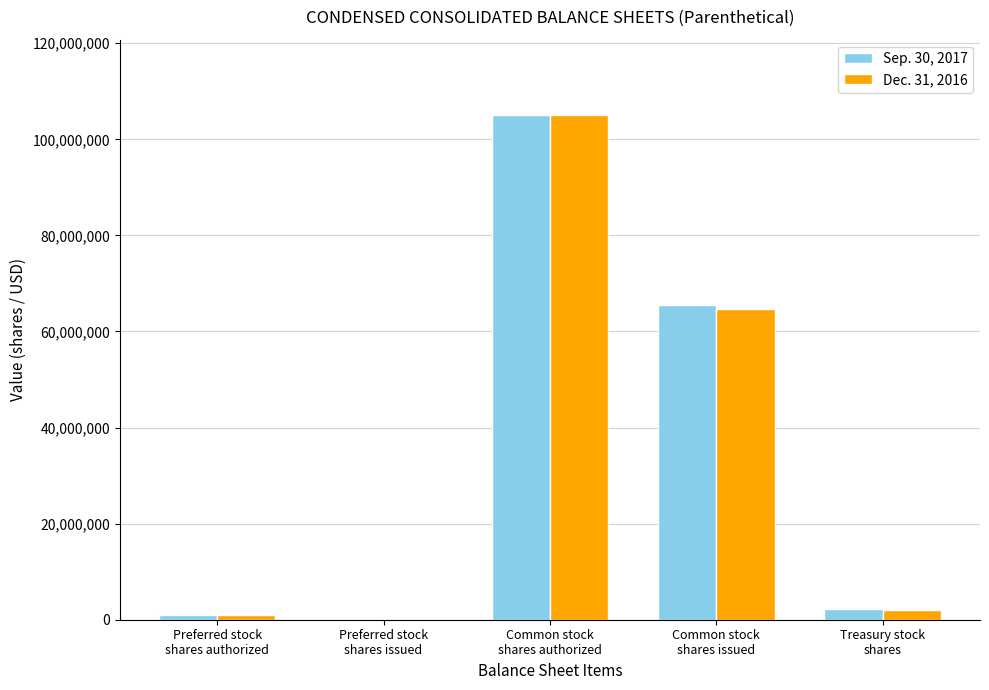

What is the maximum value shown in the chart?

105000000